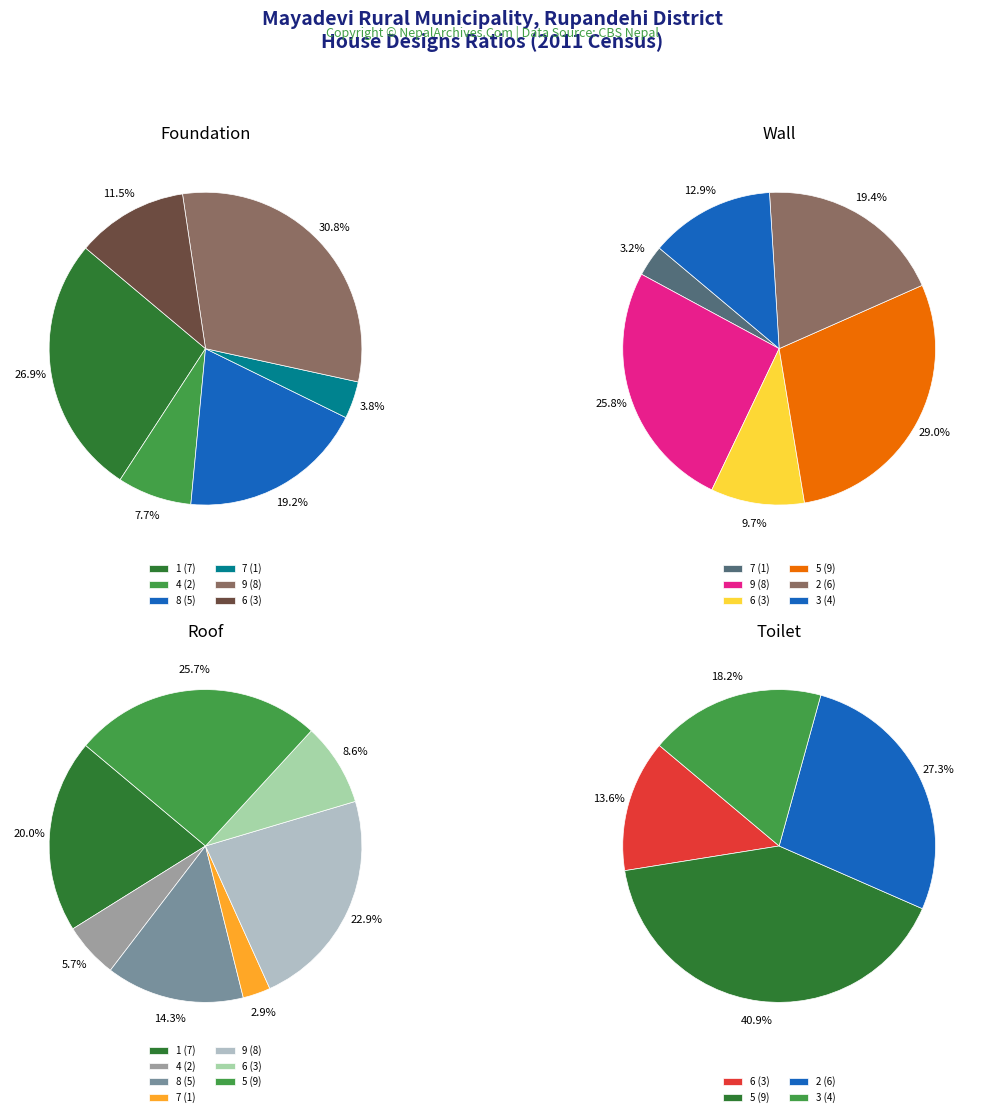

Does any single category account for the majority?

No